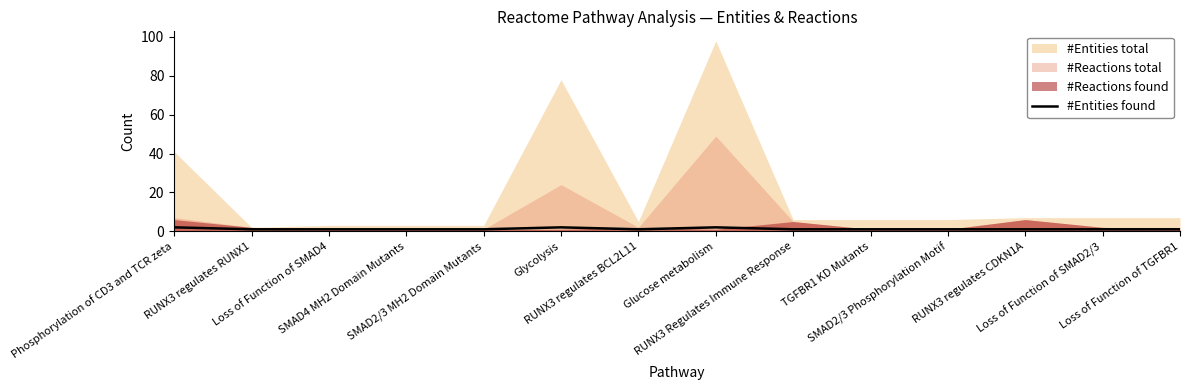

Count the values in the range 1 to 2.

14